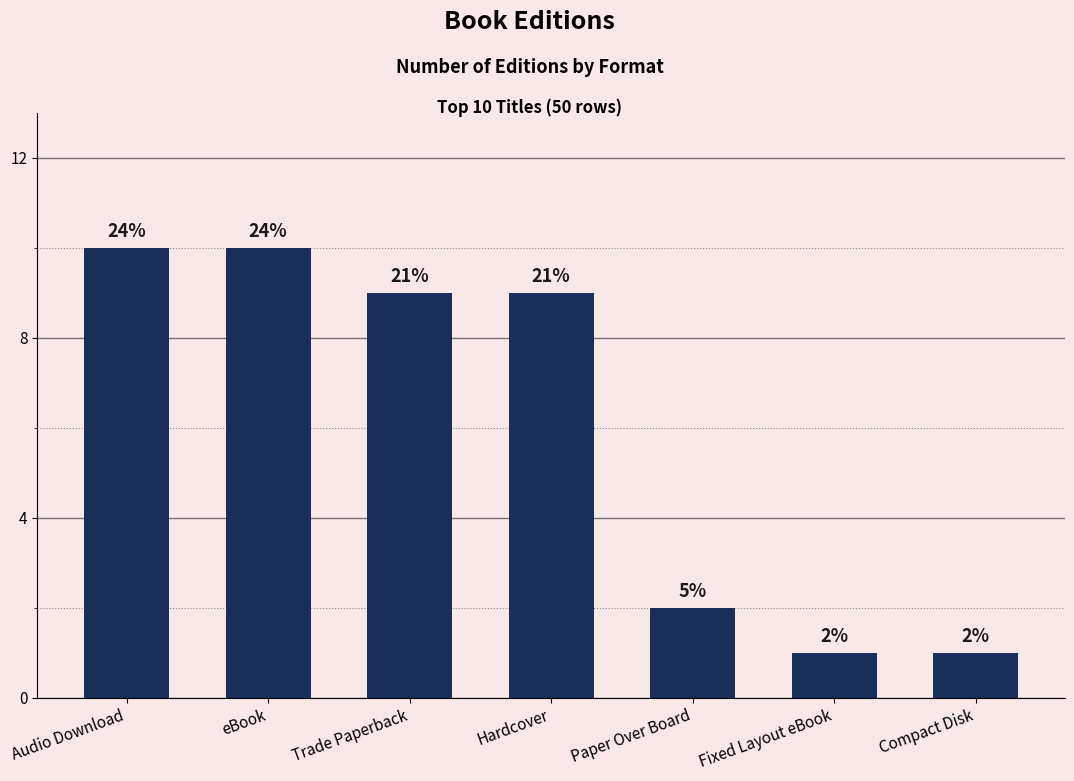

At which label is the value closest to 5?

Paper Over Board